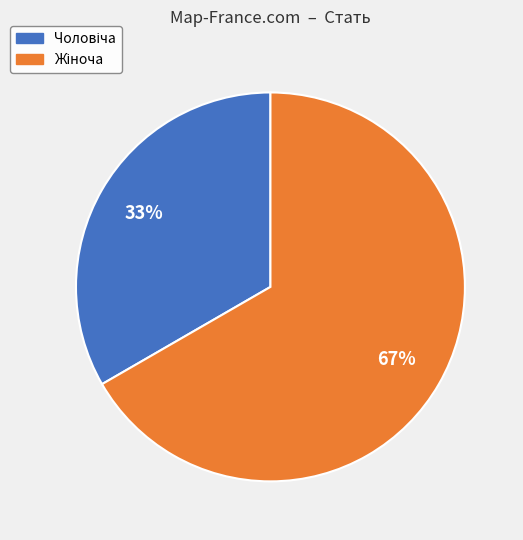

To the nearest percent, what is the average slice percentage?

50%